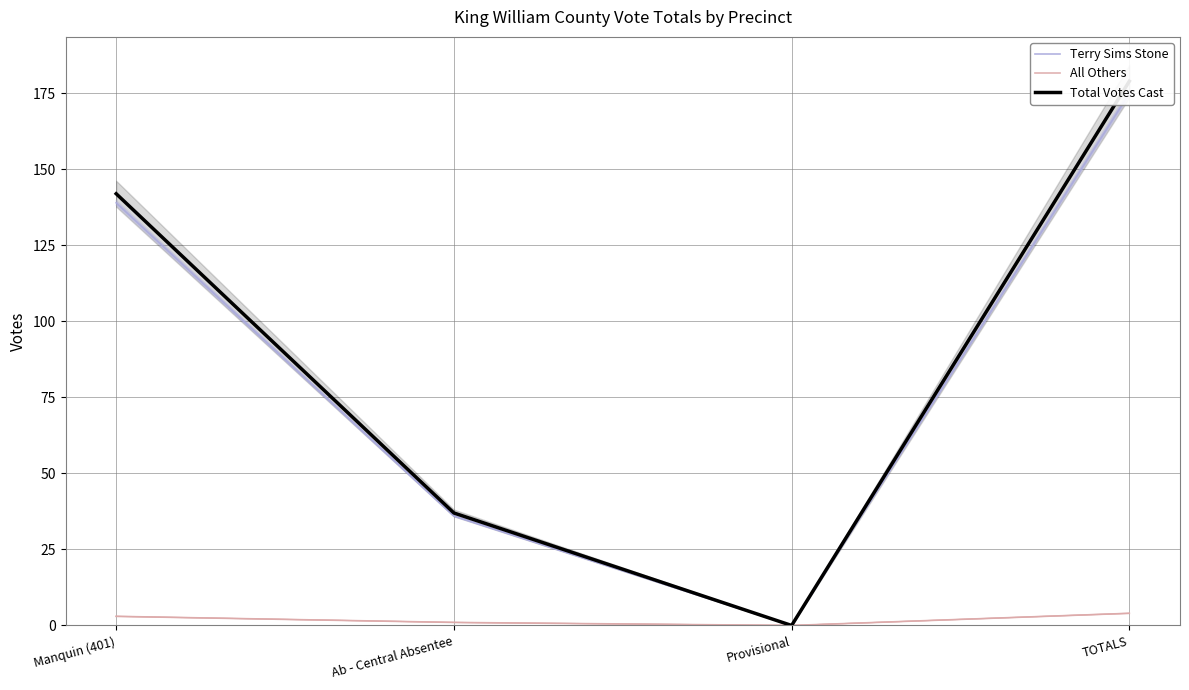

What is the total value across all series at Manquin (401)?

284